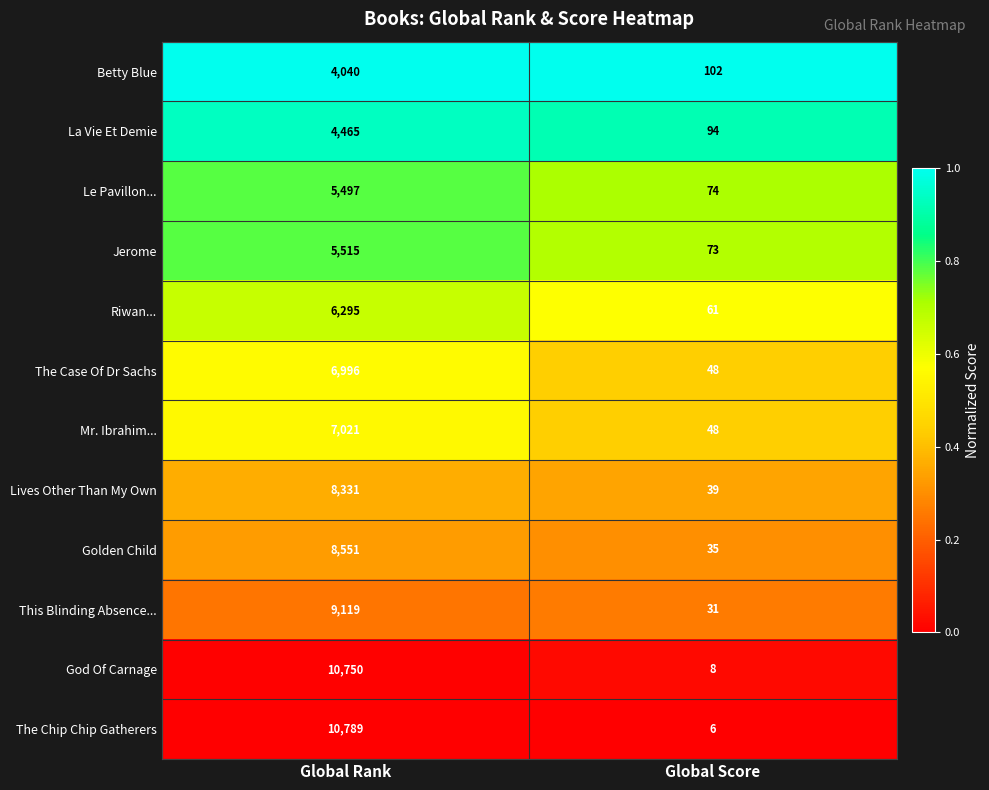

What is the difference between the highest and lowest values at Global Score?

96